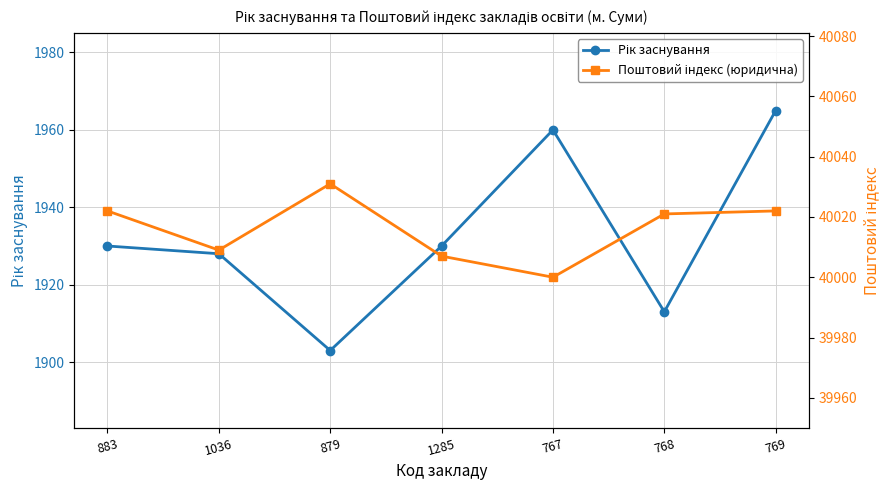

Is it true that Рік заснування equals 532 at 1285?

False